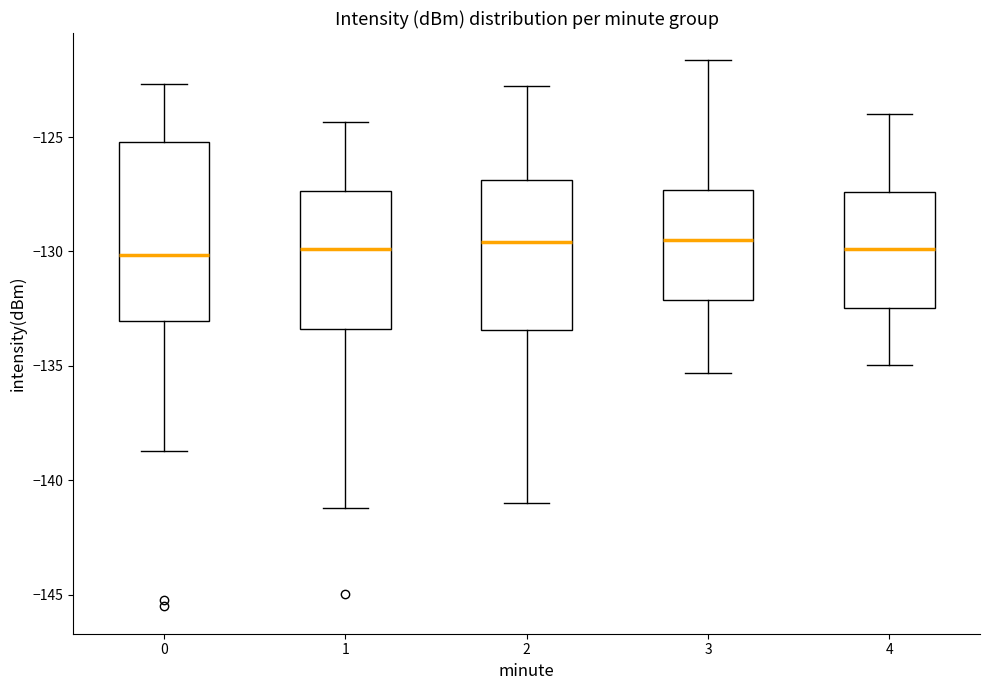

Which box is the tallest, from its lower edge to its upper edge?

0